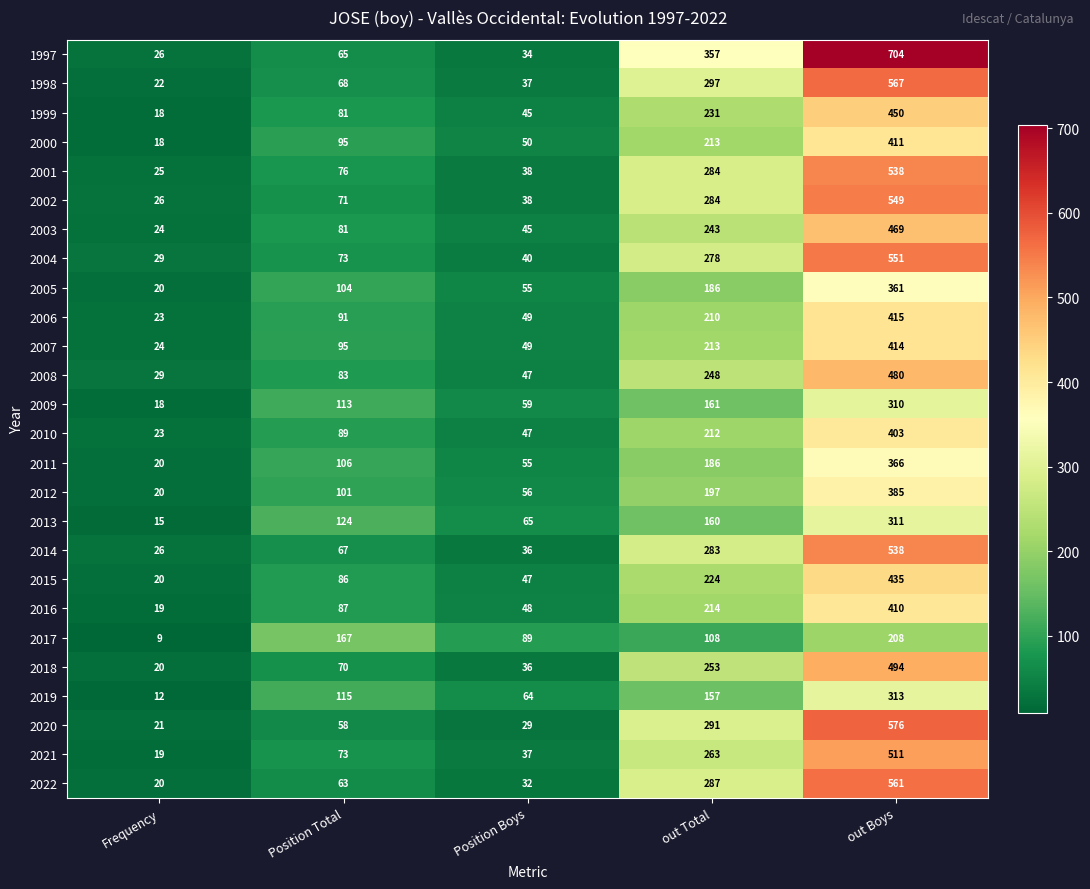

Is it true that 2006 equals 49 at Position Boys?

True